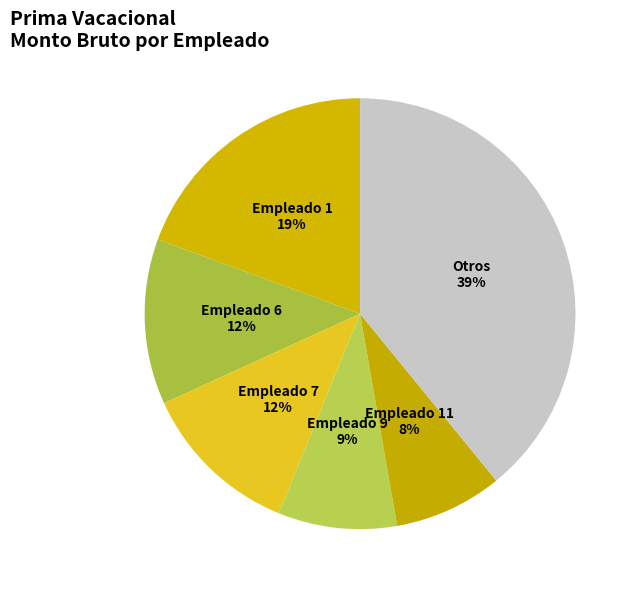

Which category has the biggest portion of the pie?

Otros